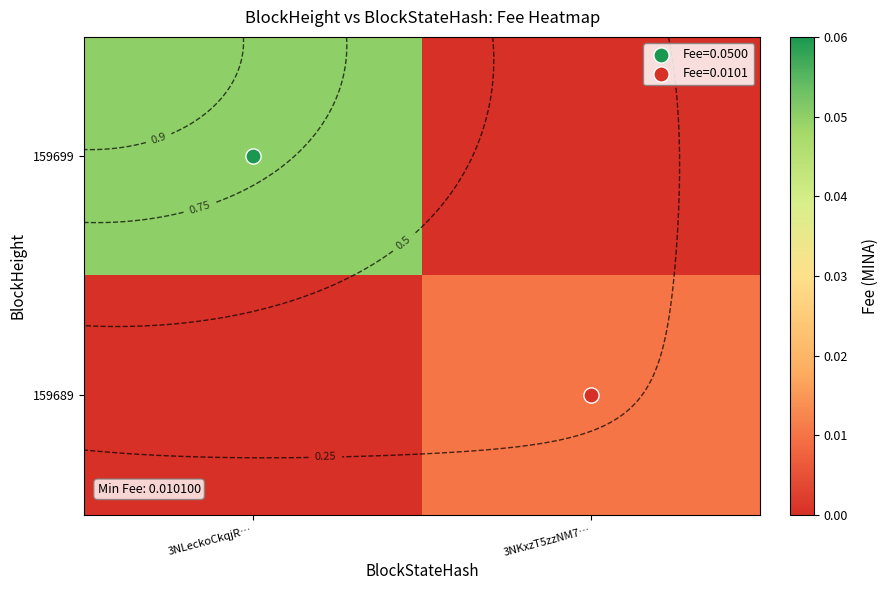

Between 3NKxzT5zzNM7… and 3NLeckoCkqjR…, which is larger?

3NLeckoCkqjR…